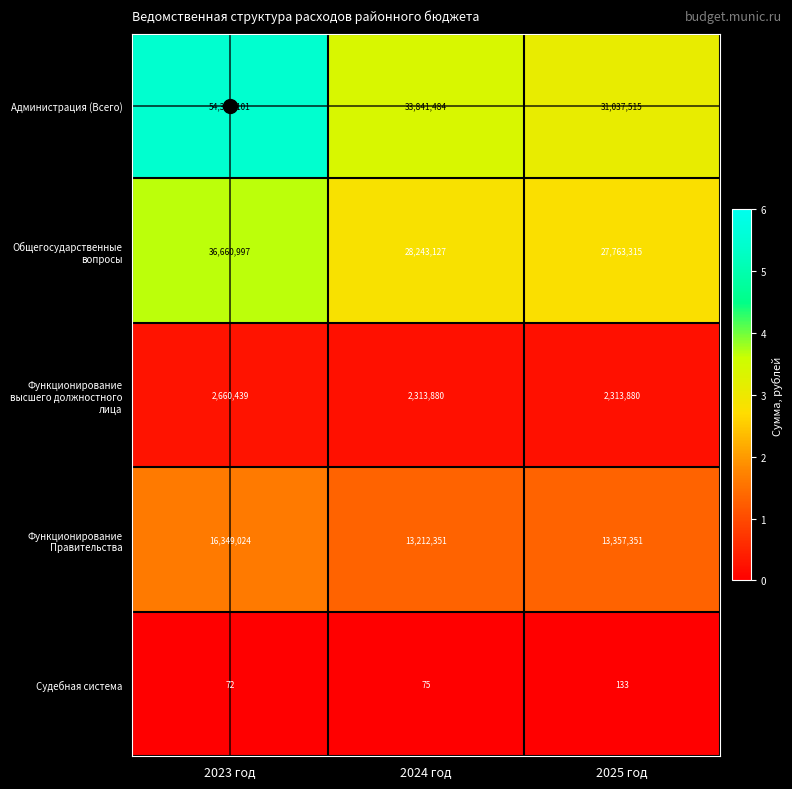

Which series has the widest spread of values?

Администрация (Всего)